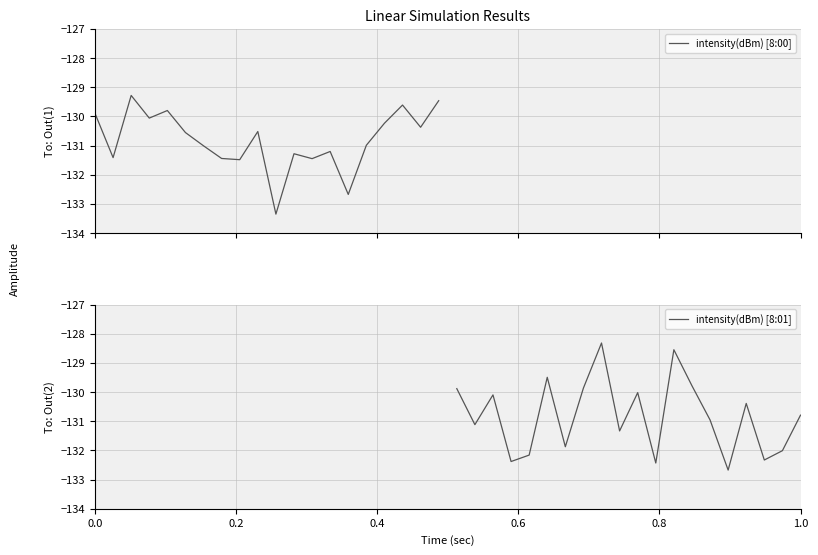

What are all the series names shown in the legend?

intensity(dBm) [8:00], intensity(dBm) [8:01]